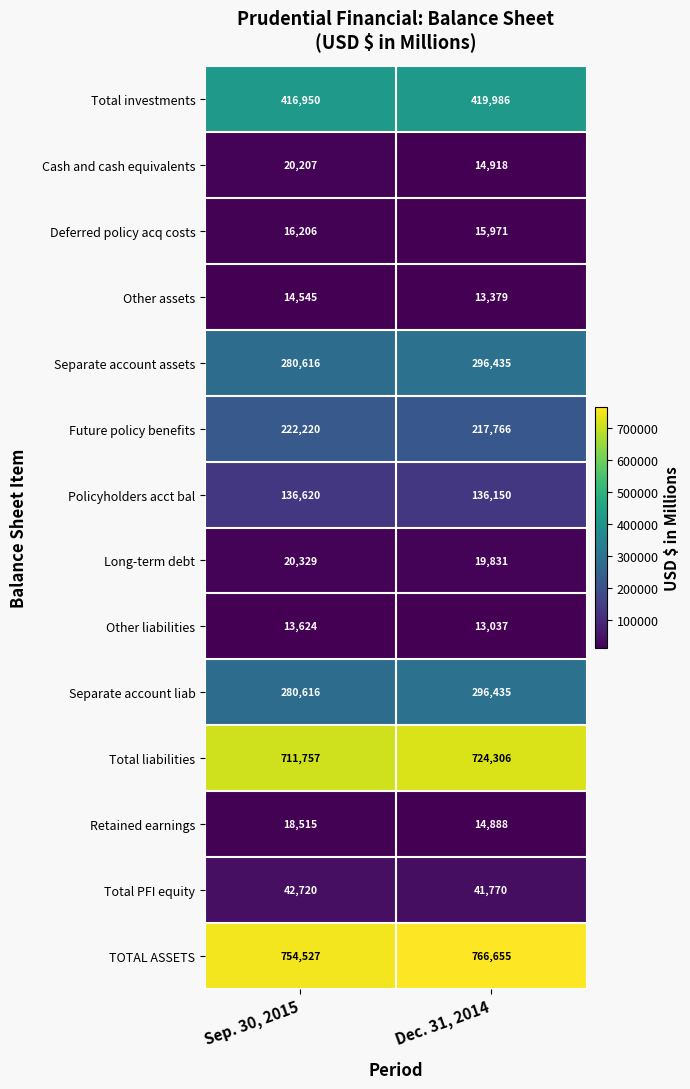

At how many categories does at least one series exceed 186291?

2